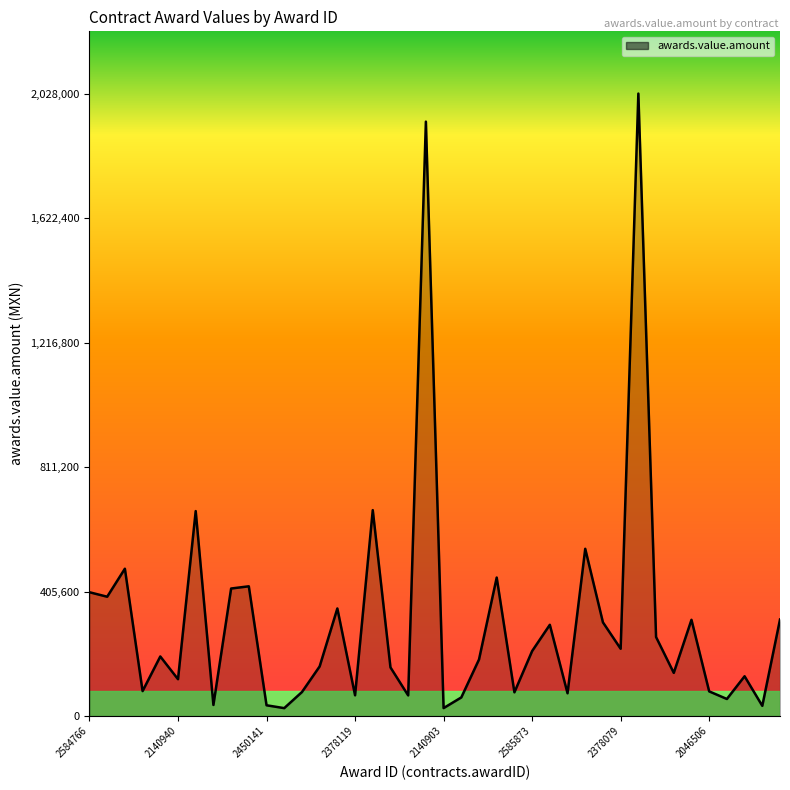

What is the difference between the maximum and minimum values?

2002256.7